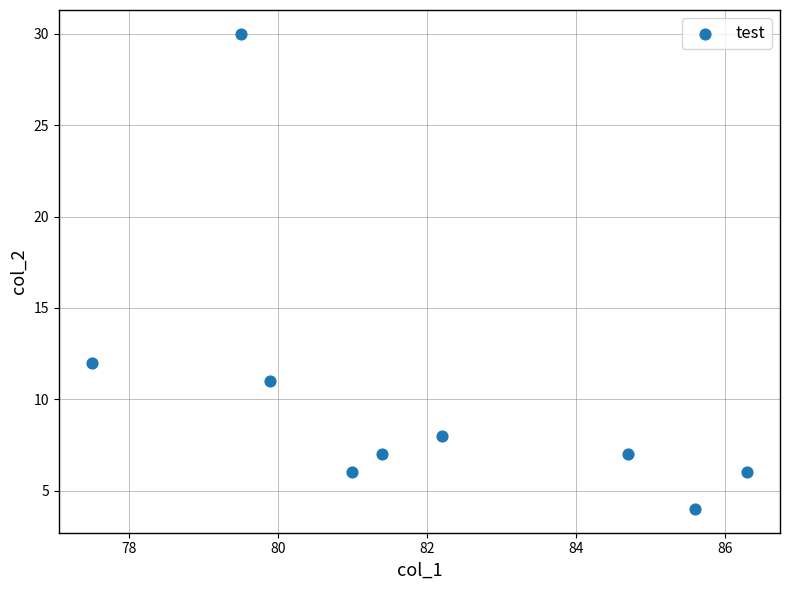

What is the average Y value?

10